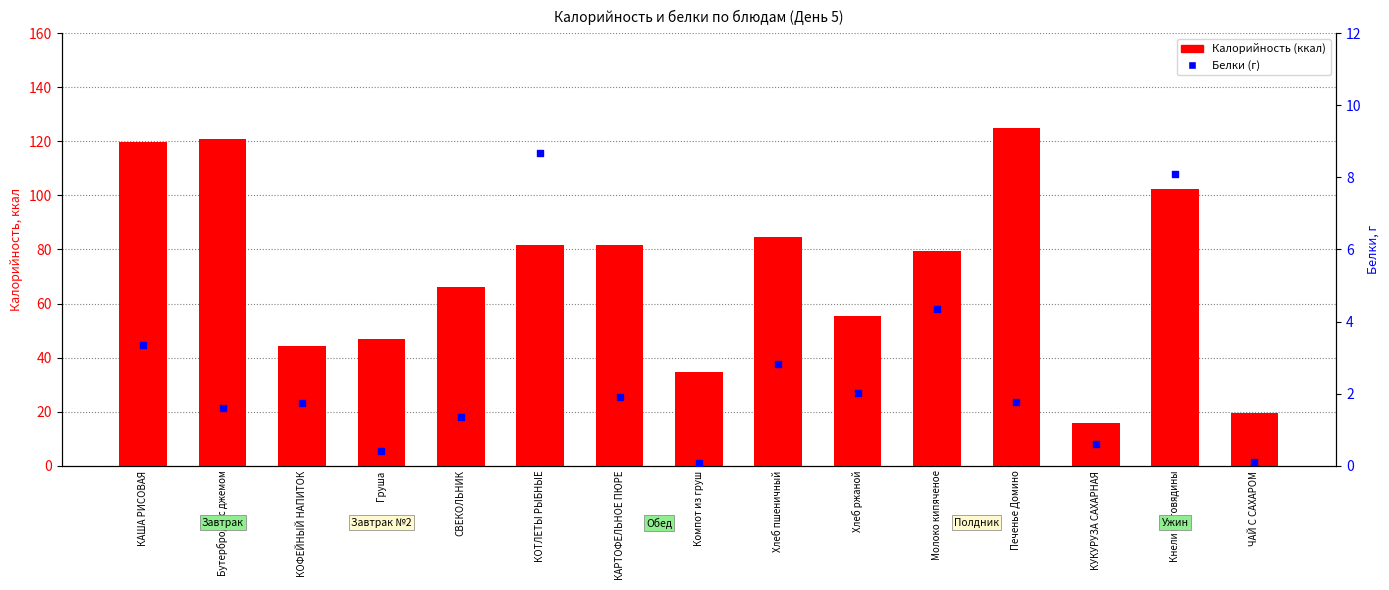

What are all the series names shown in the legend?

Калорийность (ккал), Белки (г)